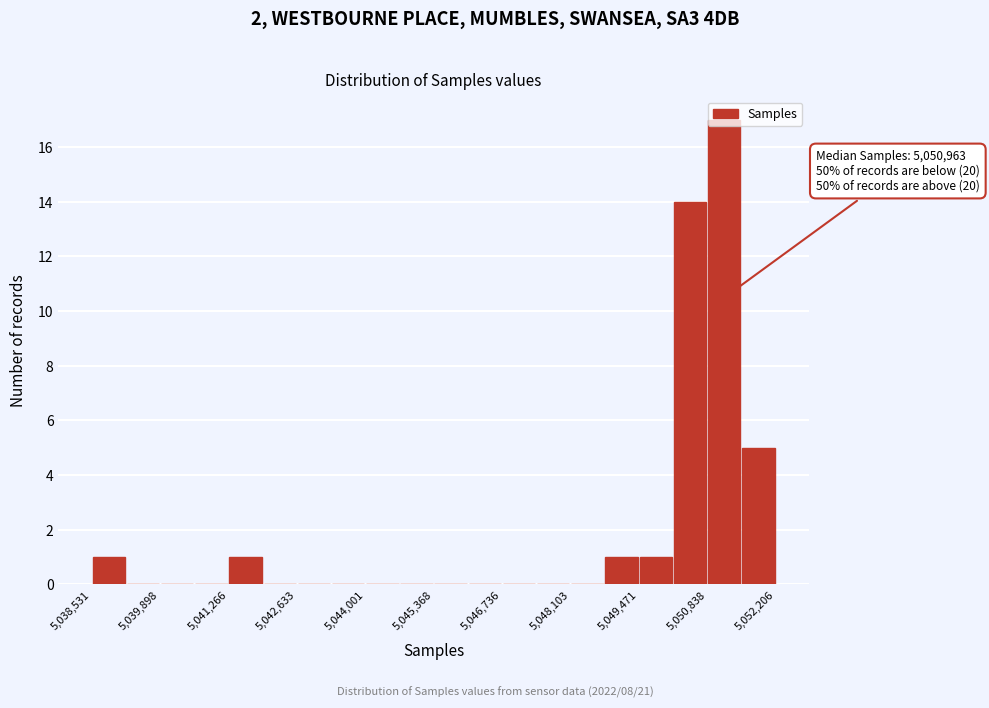

Around what value on the x-axis is the tallest bar? Give the approximate position of its centre, as read against the axis.

5051200